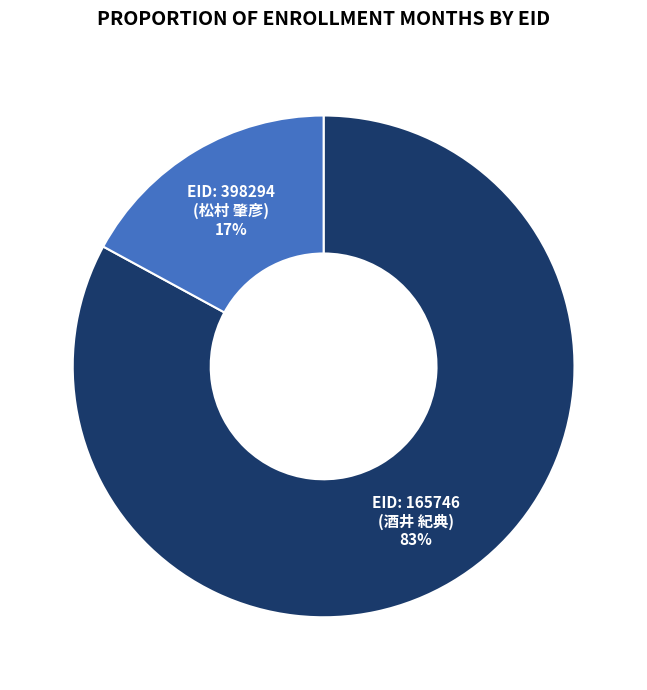

Is there any slice that represents more than half of the pie?

Yes